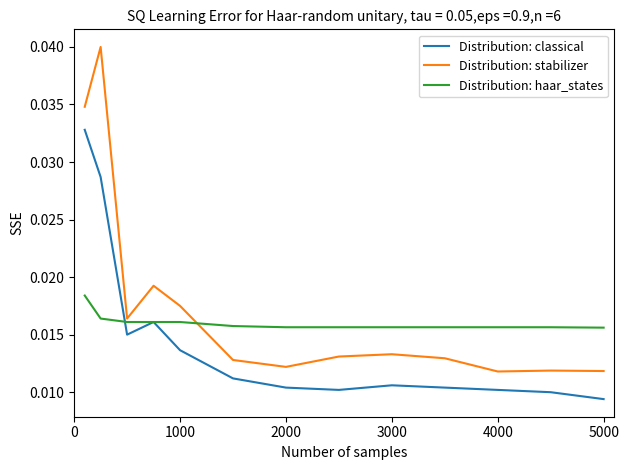

Which series has the largest range (max minus min)?

Distribution: stabilizer